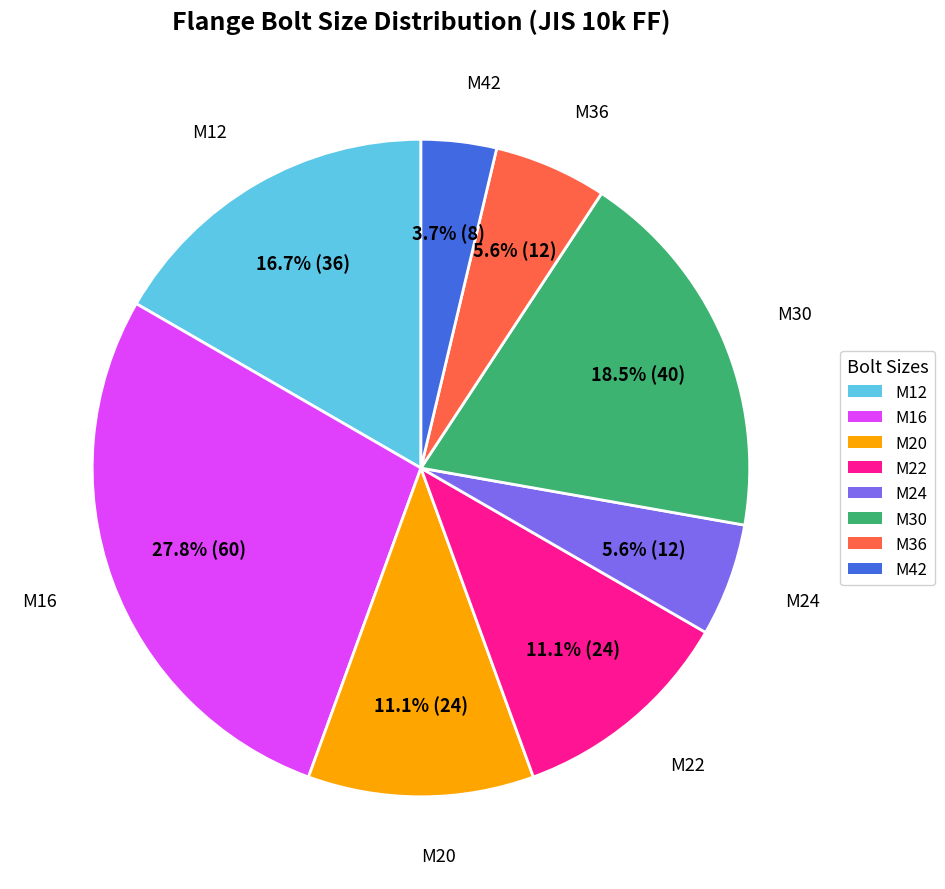

Which slice is the smallest?

M42